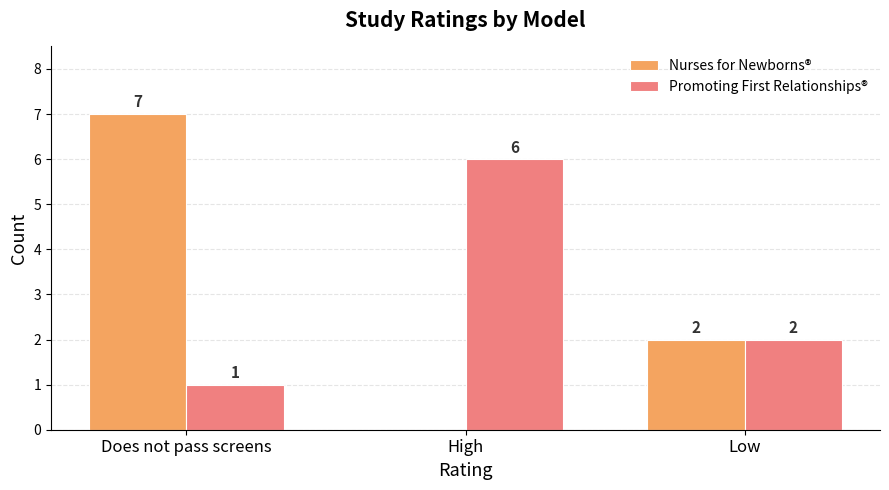

Are the bars grouped side by side (vs. stacked)?

Yes